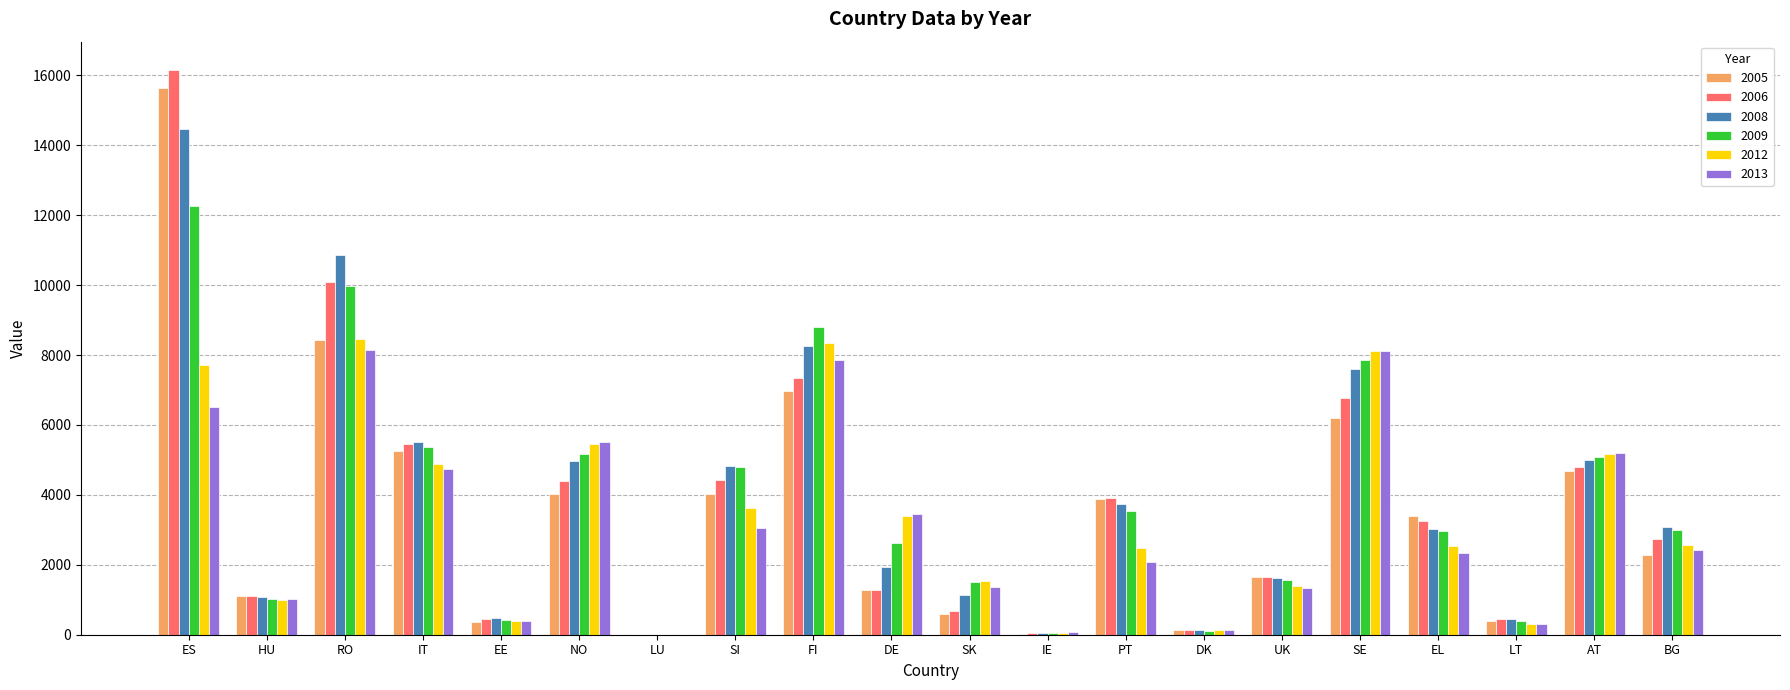

What is the approximate value of 2005 at DK?

135